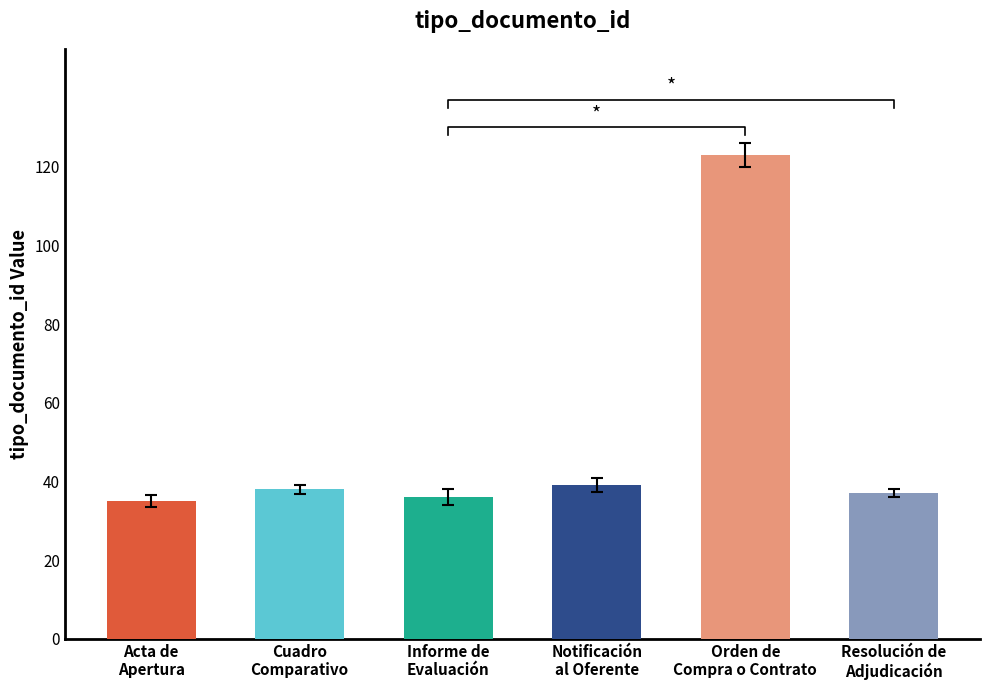

How many values are below 38?

3